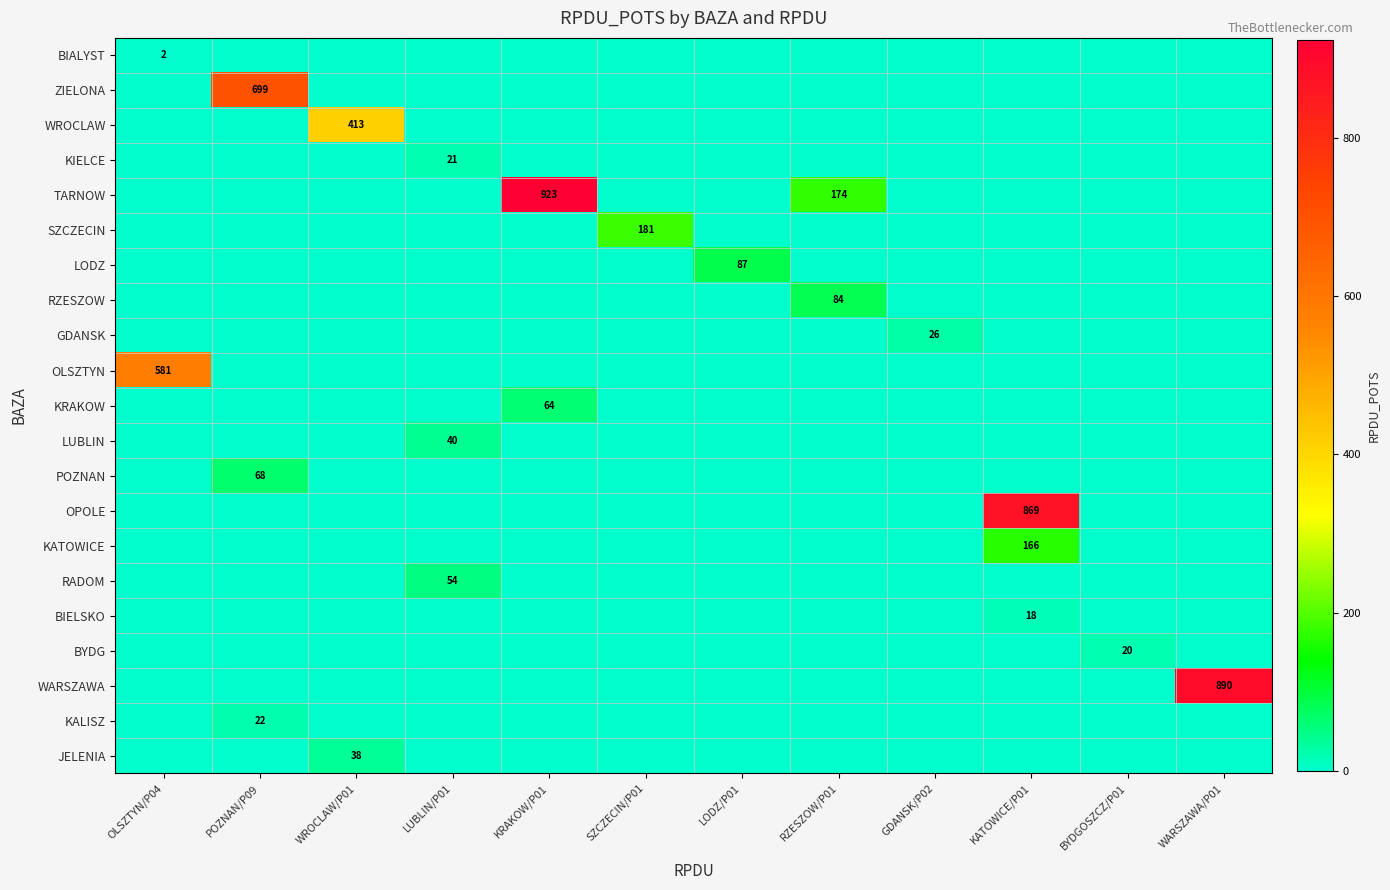

Is it true that BYDG equals 12 at BYDGOSZCZ/P01?

False